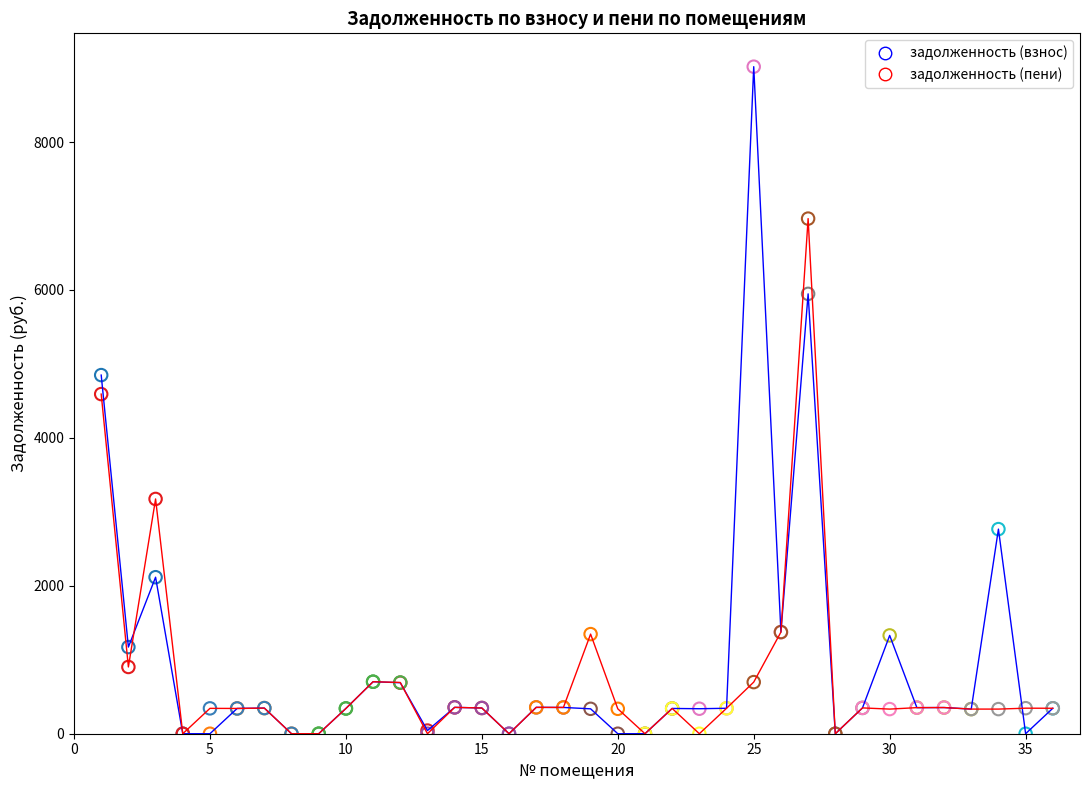

Which series has the widest spread of Y values?

задолженность (взнос)